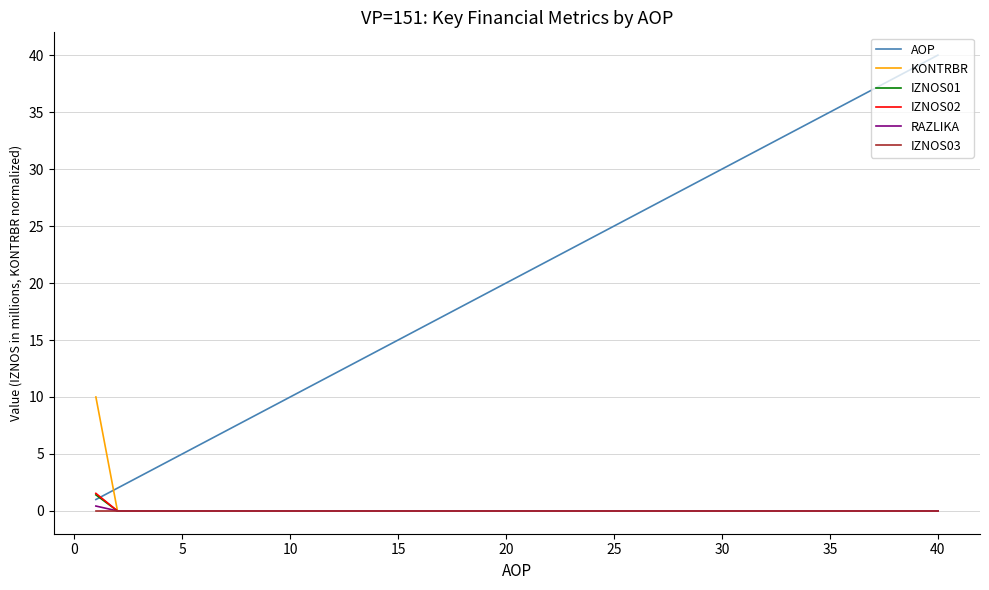

Which series has the largest total across all categories?

AOP